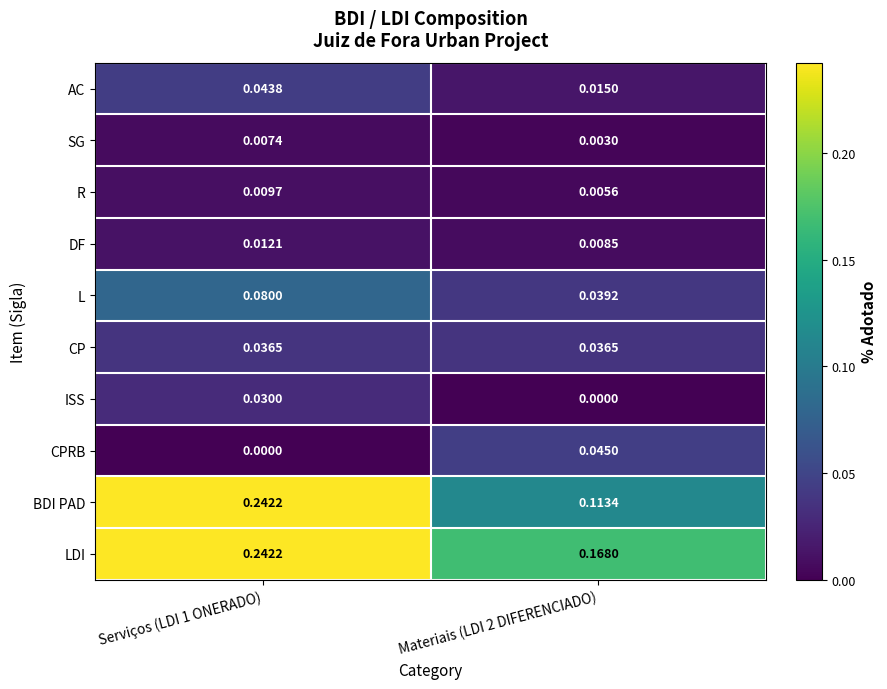

Which series changed the most between Serviços (LDI 1 ONERADO) and Materiais (LDI 2 DIFERENCIADO)?

BDI PAD